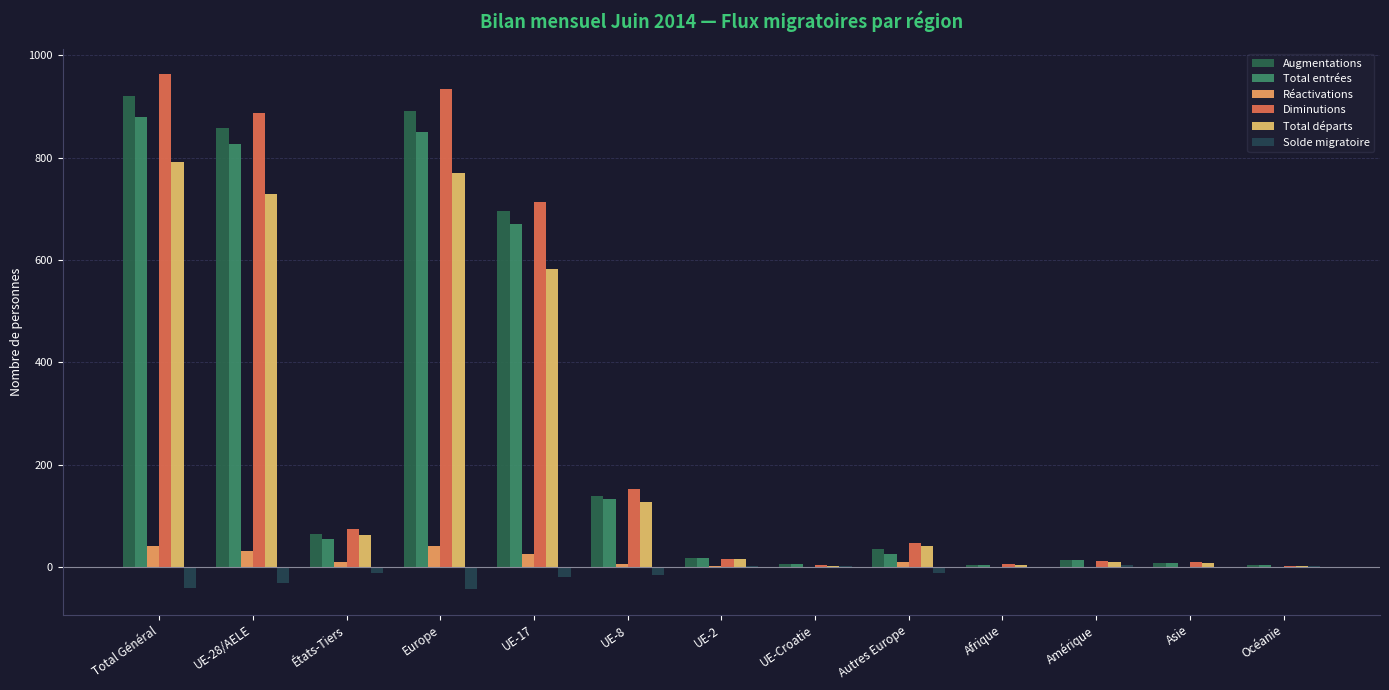

Rank the series at UE-8 from highest to lowest value.

Diminutions, Augmentations, Total entrées, Total départs, Réactivations, Solde migratoire